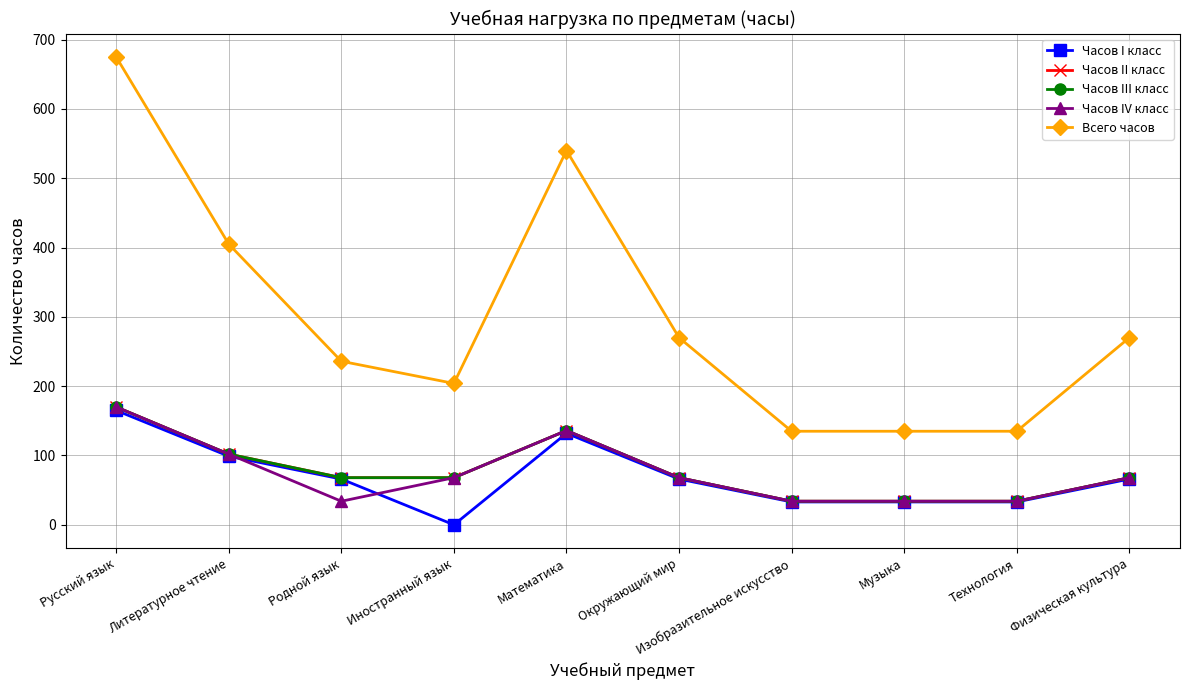

Where is the first local maximum for Часов I класс?

Математика